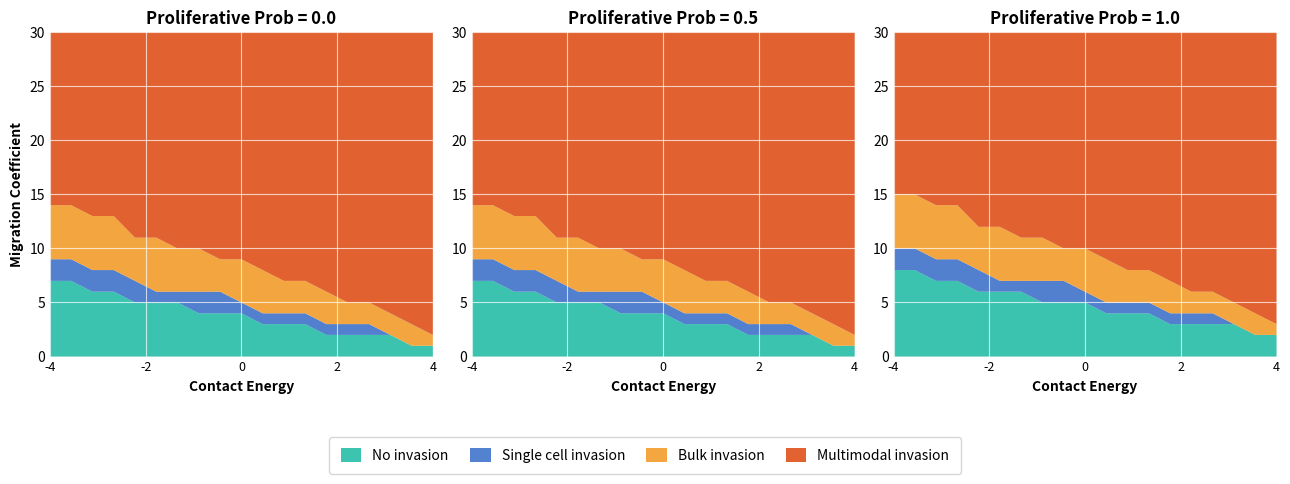

Reading right to left, extract all data points from this chart.

No invasion: 1	1	2	2	2	2	3	3	3	4	4	4	5	5	5	6	6	7	7
Single cell invasion: 0	0	0	1	1	1	1	1	1	1	2	2	1	1	2	2	2	2	2
Bulk invasion: 1	2	2	2	2	3	3	3	4	4	3	4	4	5	4	5	5	5	5
Multimodal invasion: 28	27	26	25	25	24	23	23	22	21	21	20	20	19	19	17	17	16	16